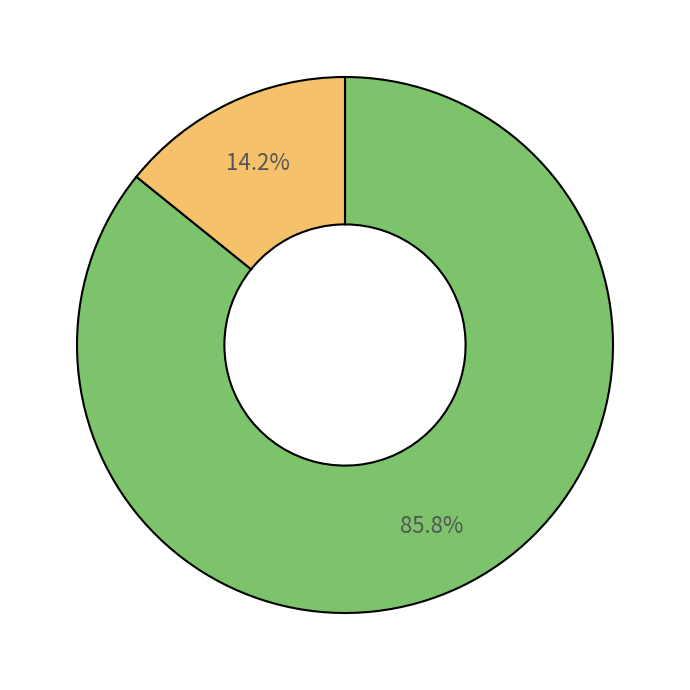

Is there any slice that represents more than half of the pie?

Yes